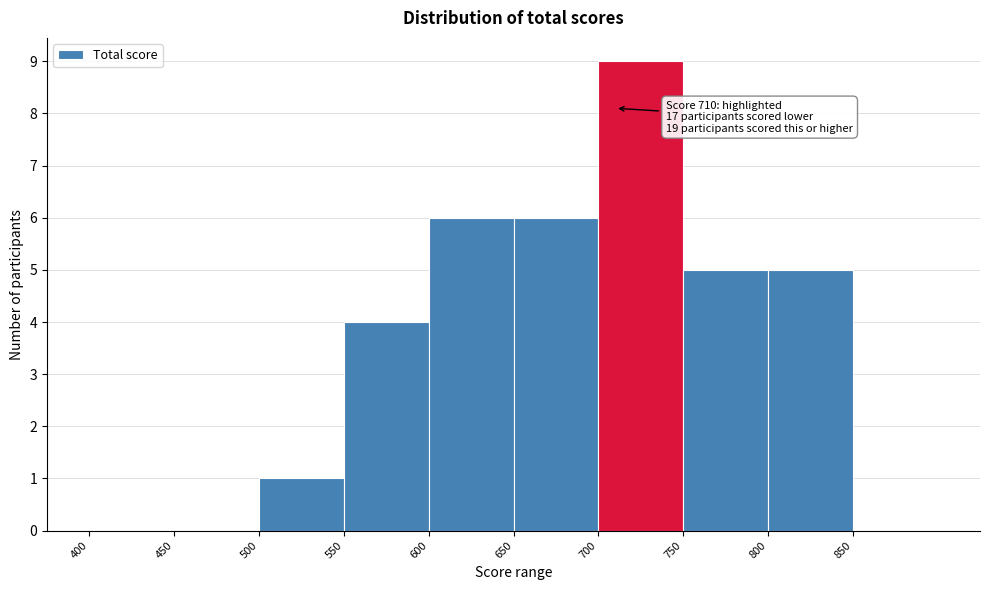

Over which range of the x-axis is the bar tallest?

700 to 750